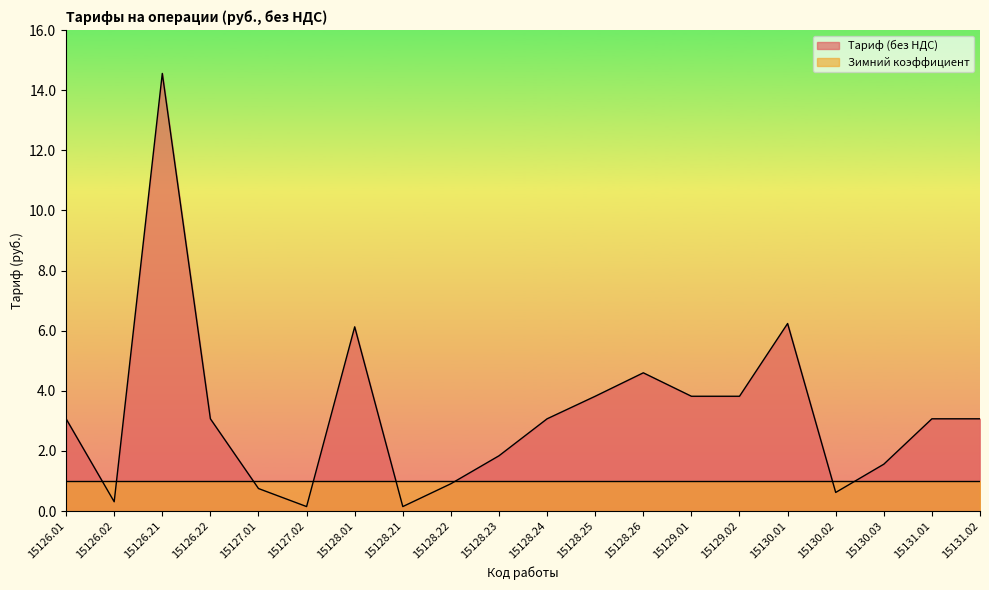

How many series are shown in this chart?

2